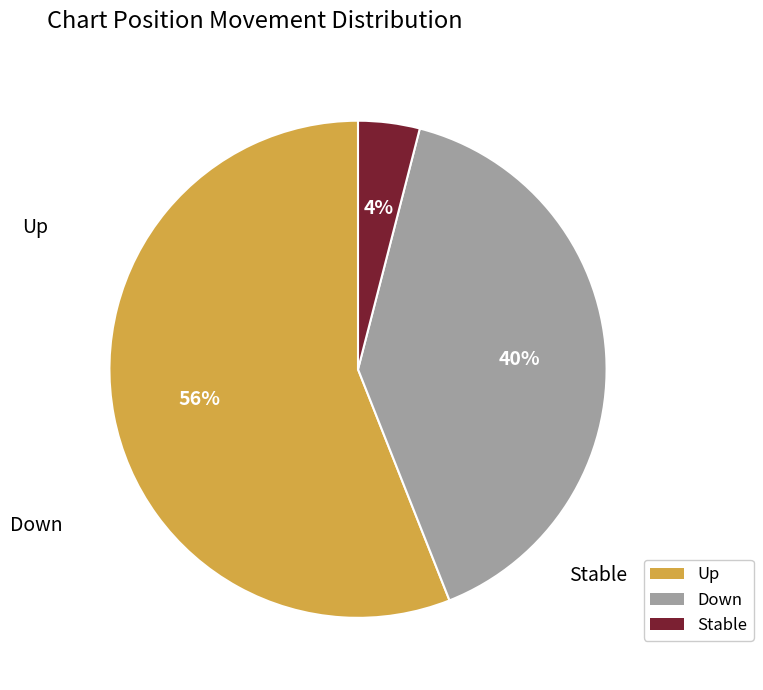

To the nearest percent, what is the difference between the largest and smallest slice percentages?

52%